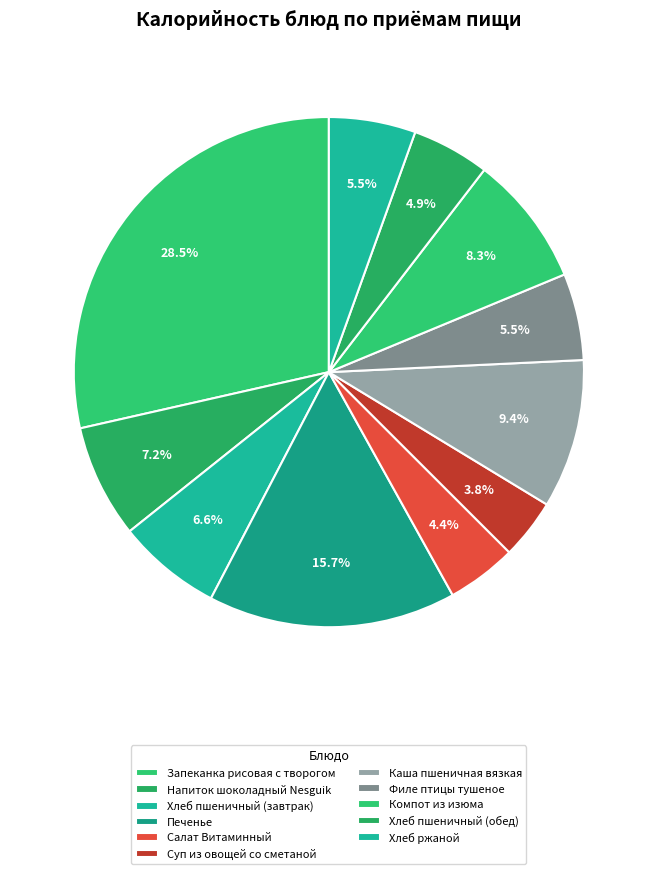

Count the number of slices in the pie.

11